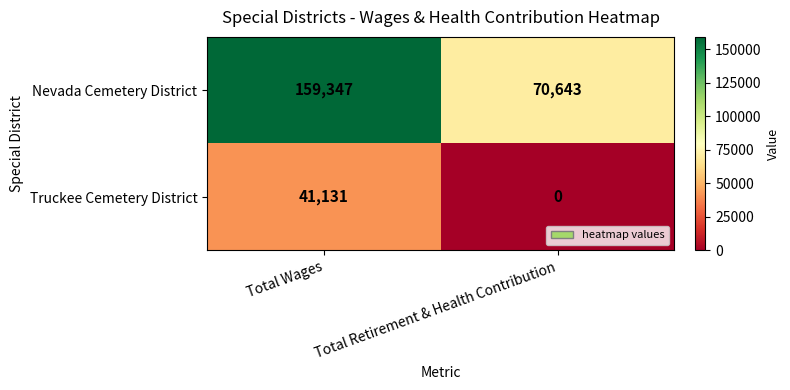

What is the sum of all Nevada Cemetery District values?

229990